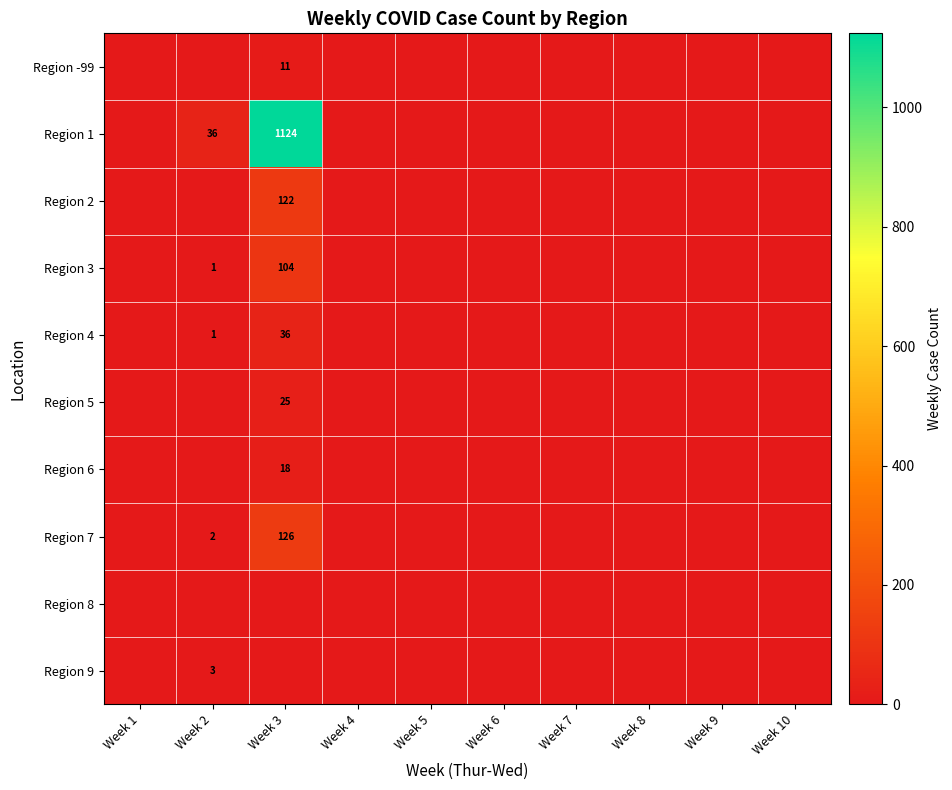

The Region 4 series shows 36 at Week 3. True or false?

True